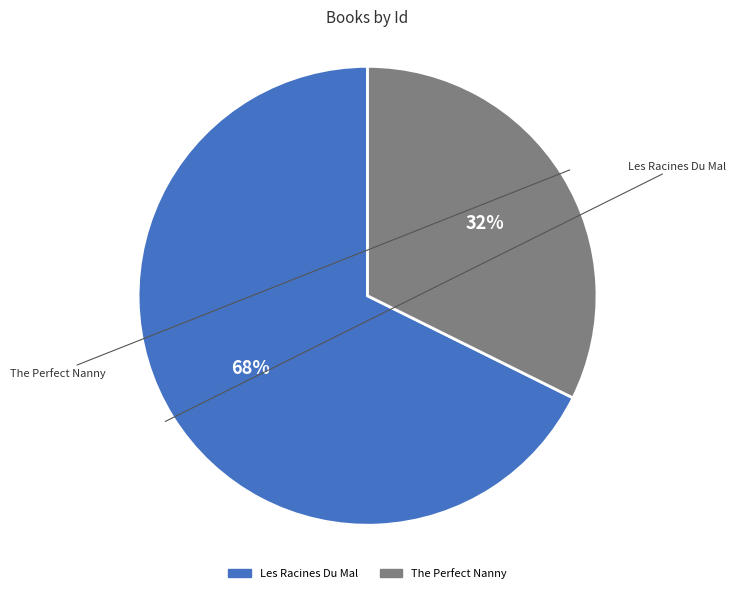

Do Les Racines Du Mal and The Perfect Nanny together represent more than half of the pie?

Yes